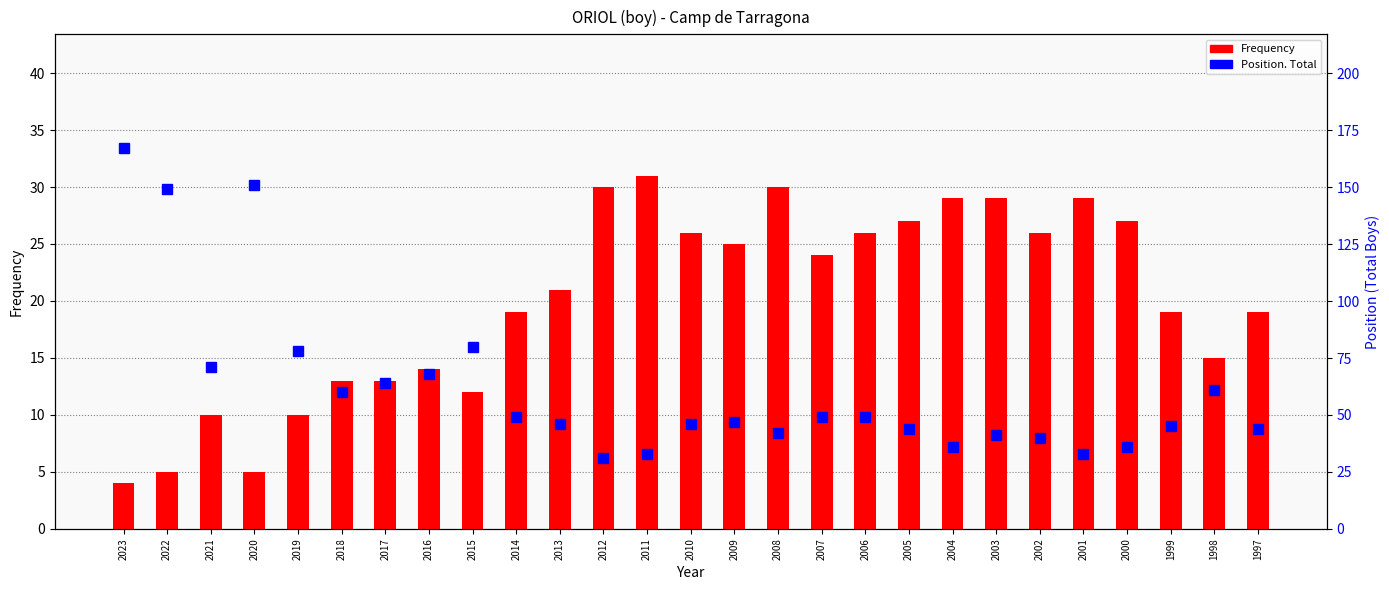

What is the average value of the Position. Total (boys) series?

61